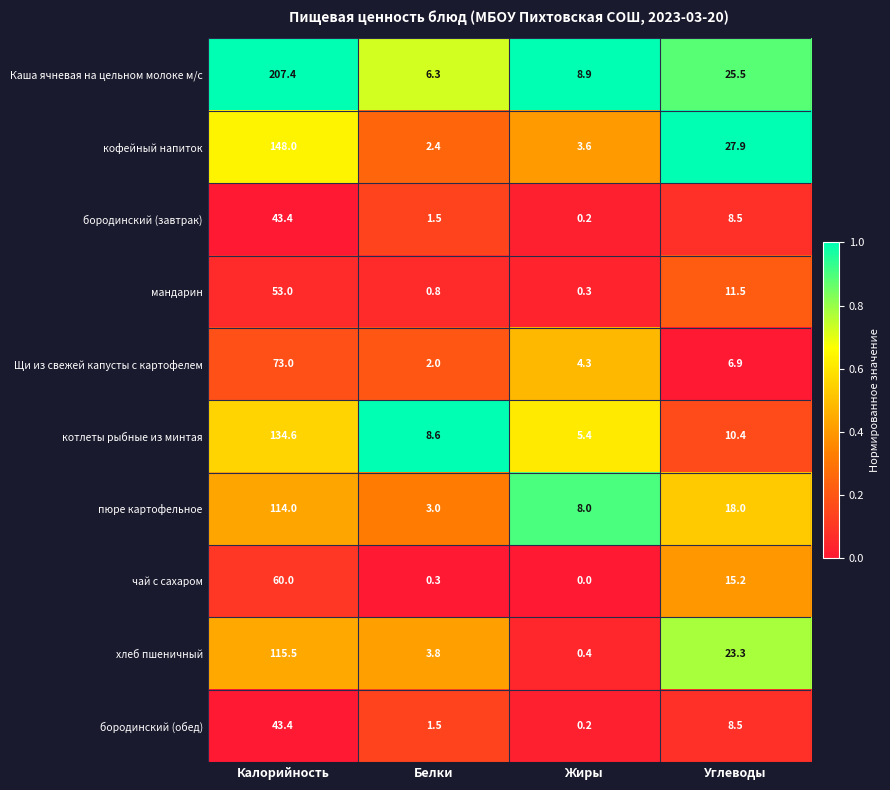

At which label is котлеты рыбные из минтая closest to 70?

Углеводы